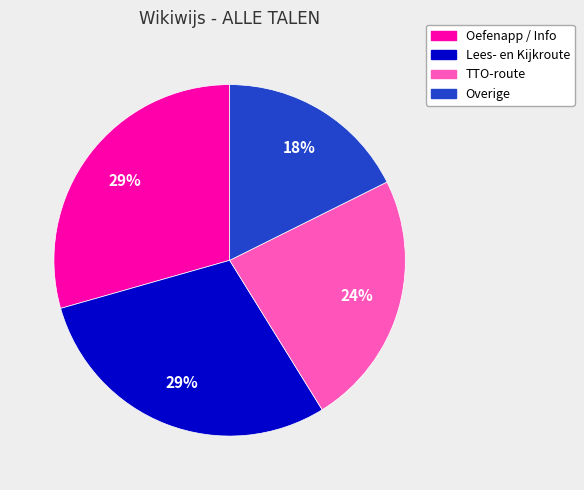

How many slices are in this pie chart?

4